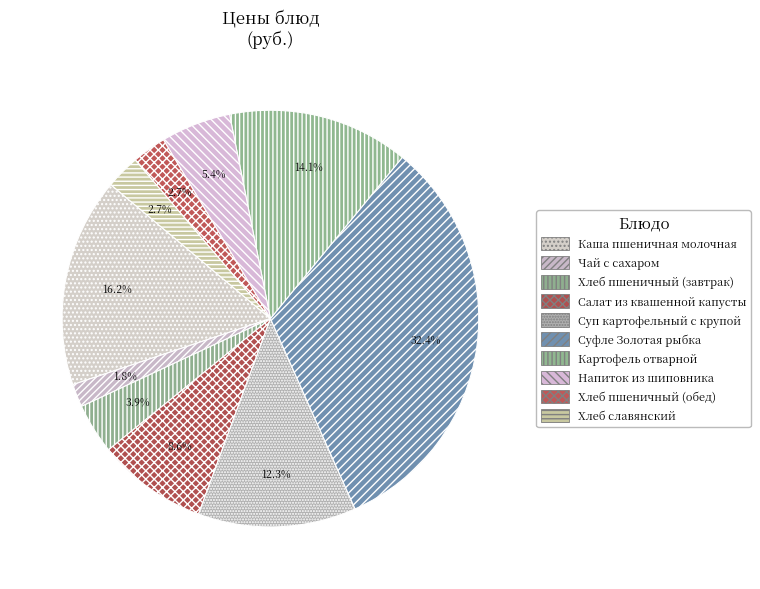

Which slice is the largest?

Суфле Золотая рыбка